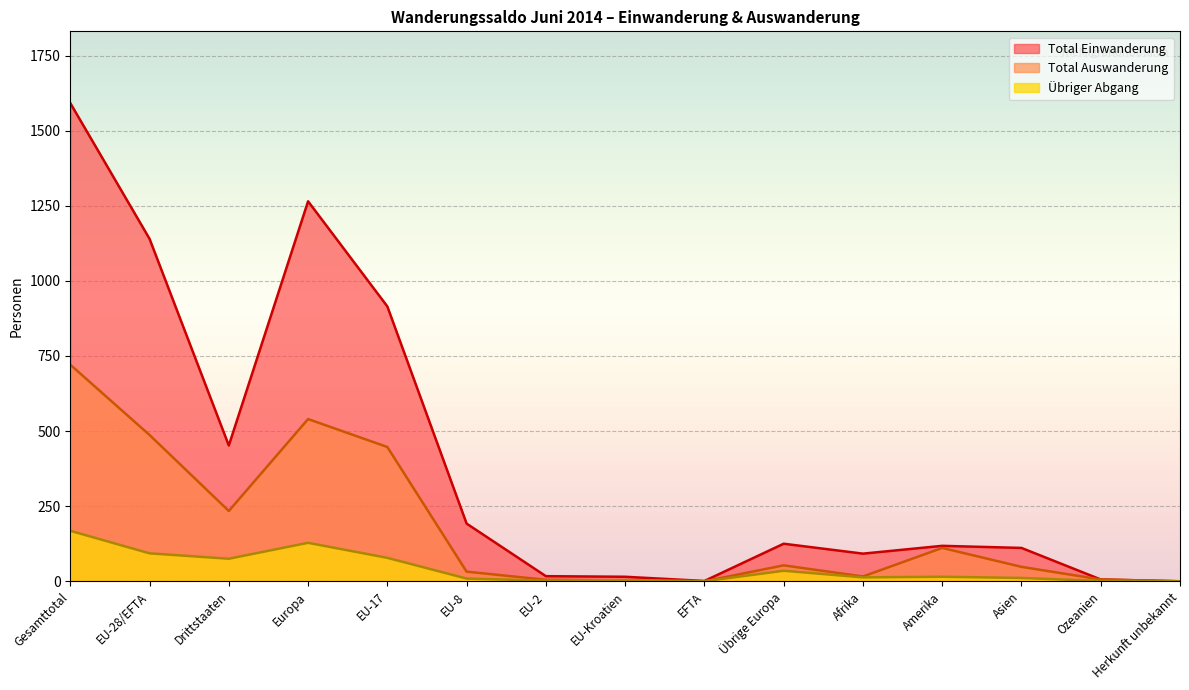

What is the spread (max minus min) of values at Asien?

100